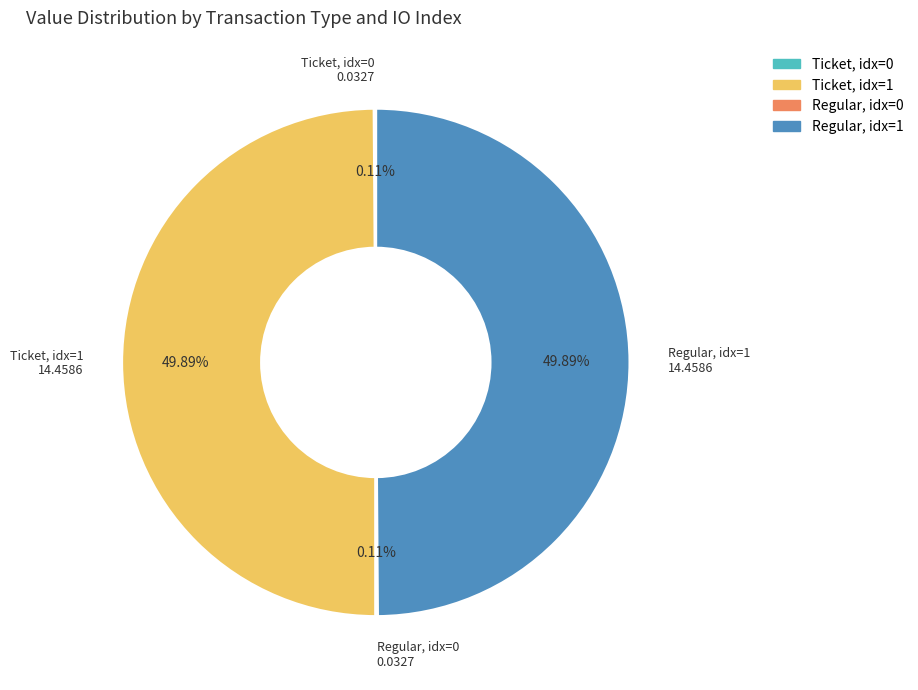

What is the ratio of the value at Regular, idx=1 to the value at Ticket, idx=1?

1.0